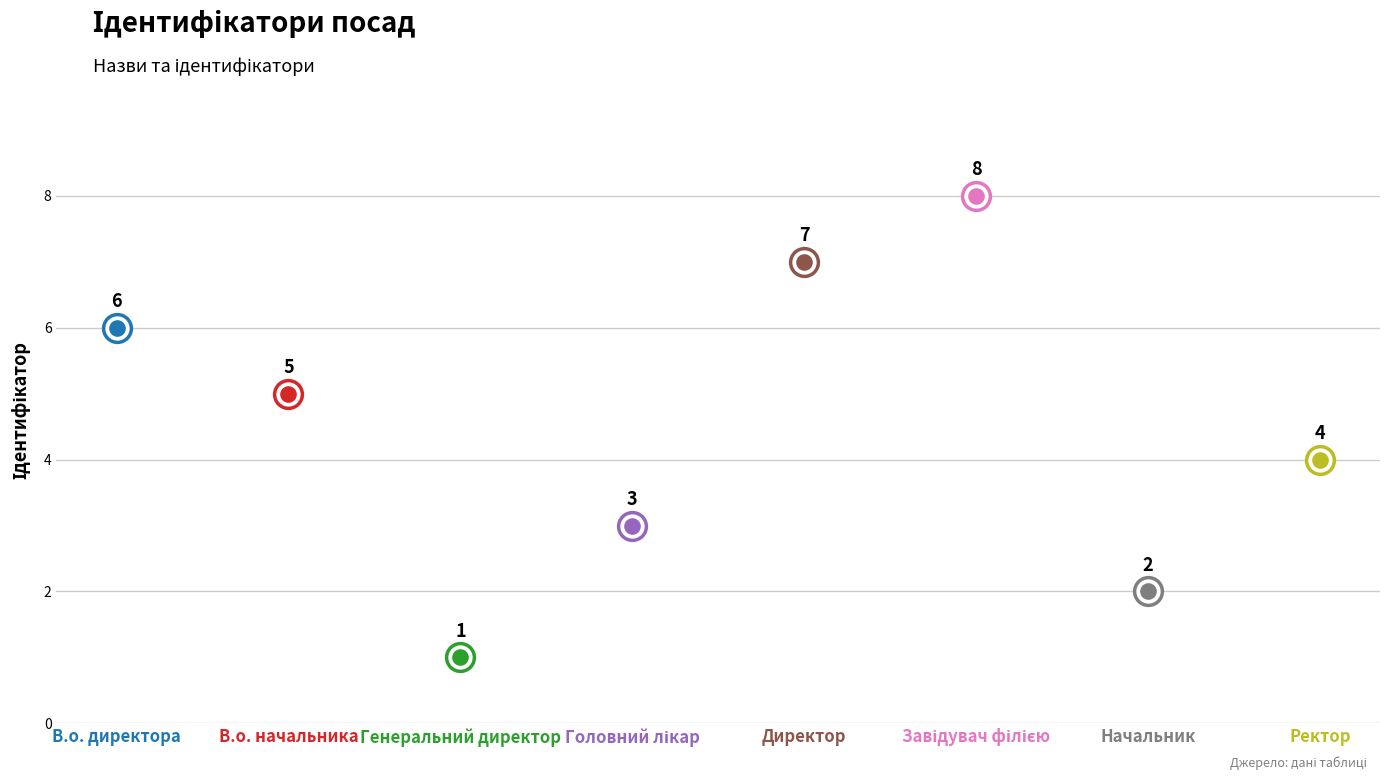

What is the change in value from Директор to Ректор?

-3